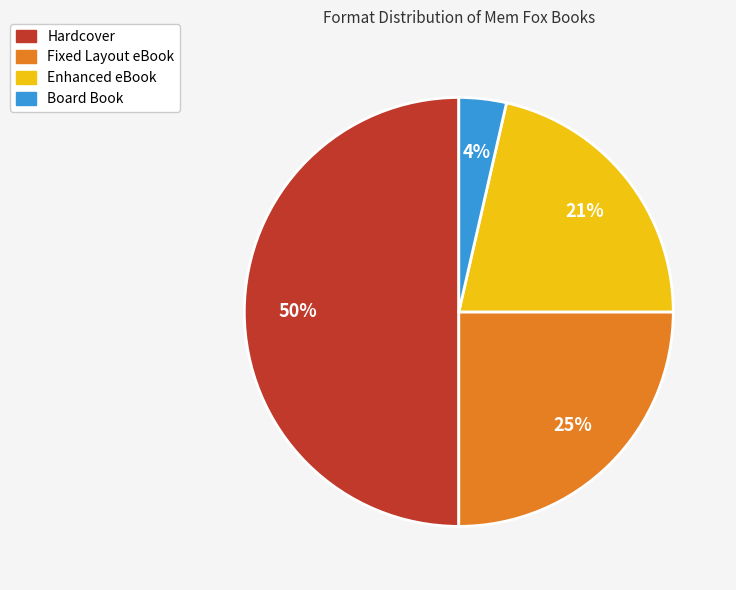

Combined, do Hardcover and Fixed Layout eBook account for over 50%?

Yes